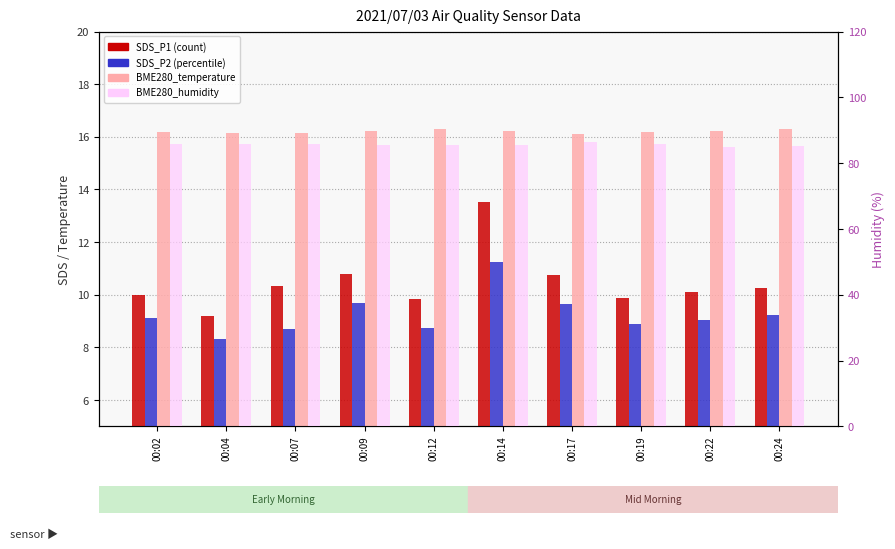

What is the sum of all BME280_temperature values?

162.0